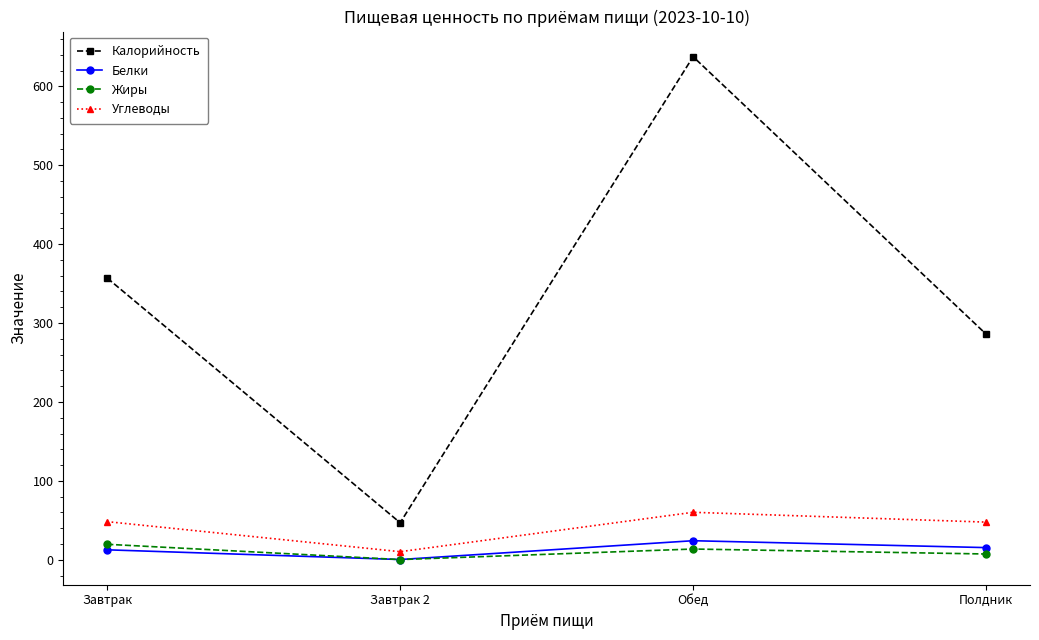

How many intersections are there between Жиры and Белки?

1